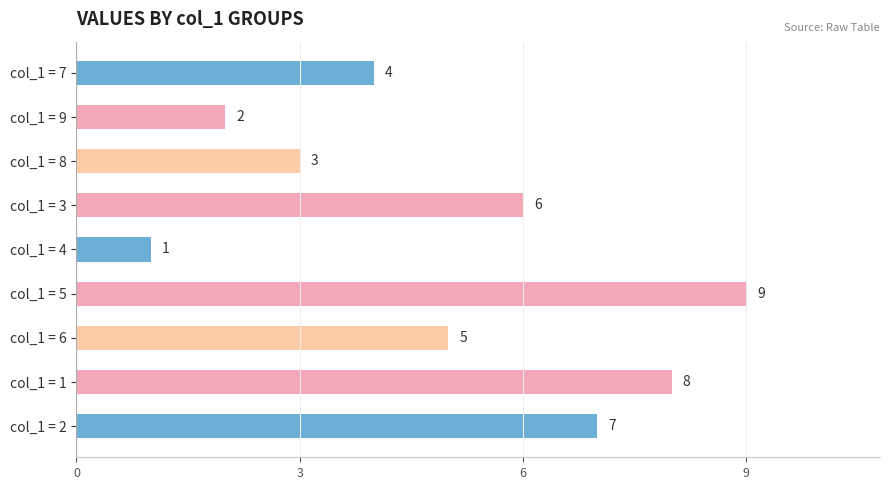

What is the smallest value displayed?

1